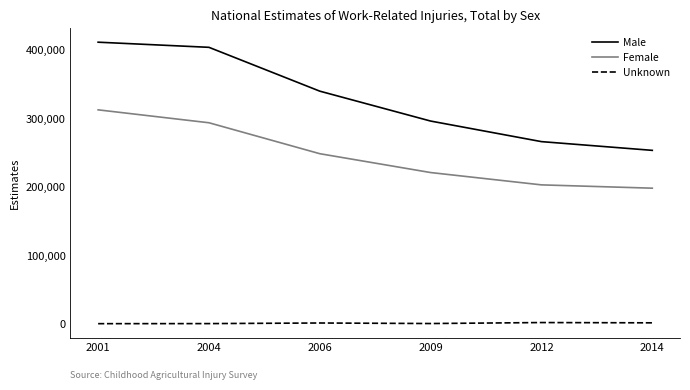

List the series in order of their peak value, lowest first.

Unknown, Female, Male